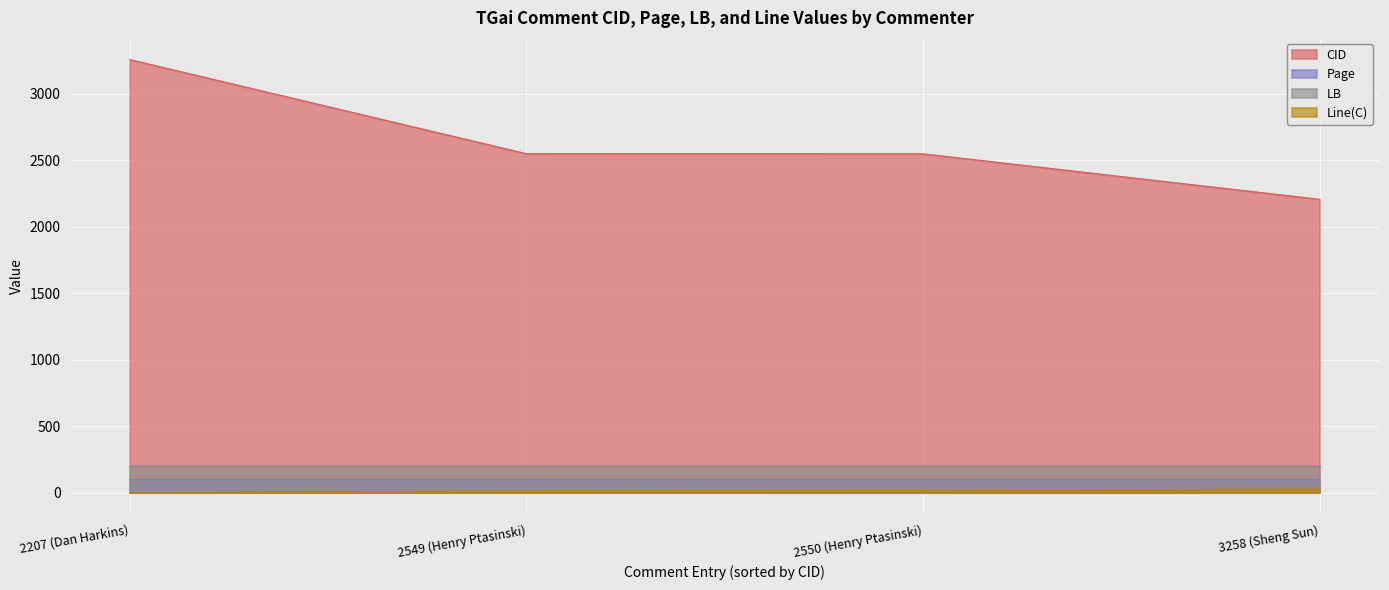

What is the total value across all series at 3258 (Sheng Sun)?

2531.3